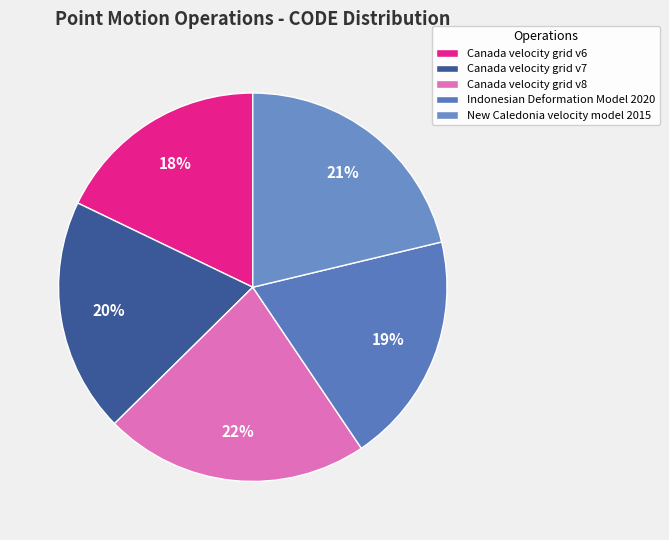

Is it true that Canada velocity grid v8 is 22% of the pie?

True